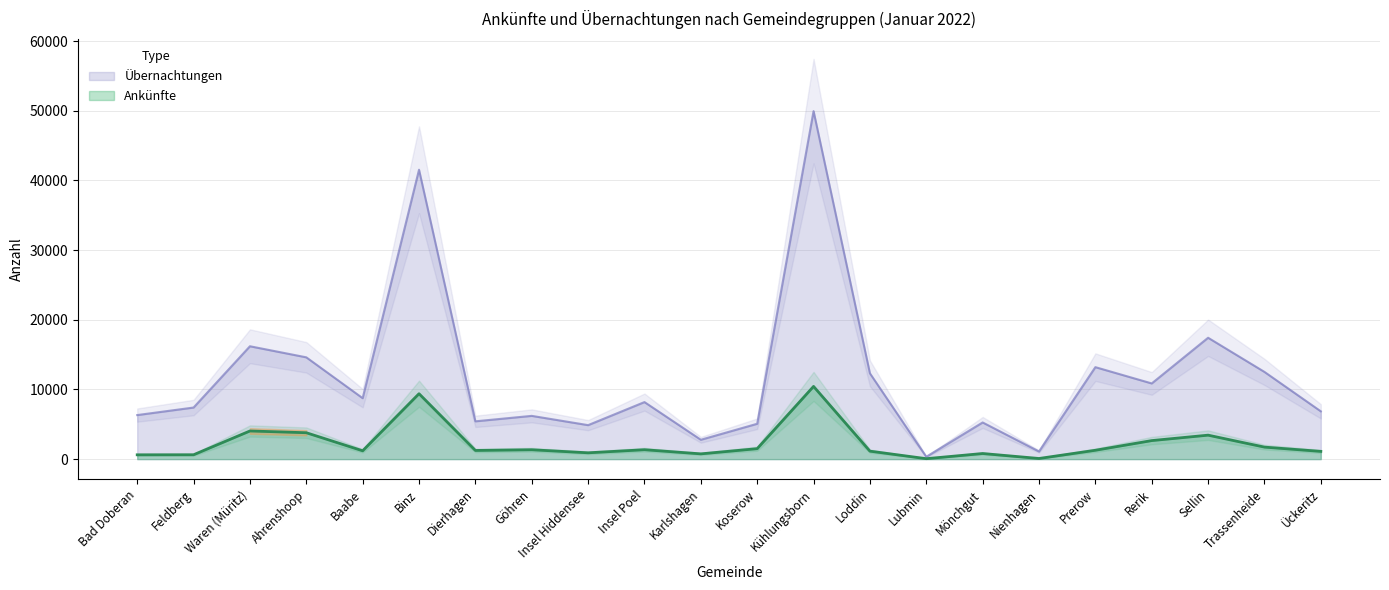

How many lines are shown in the chart?

2